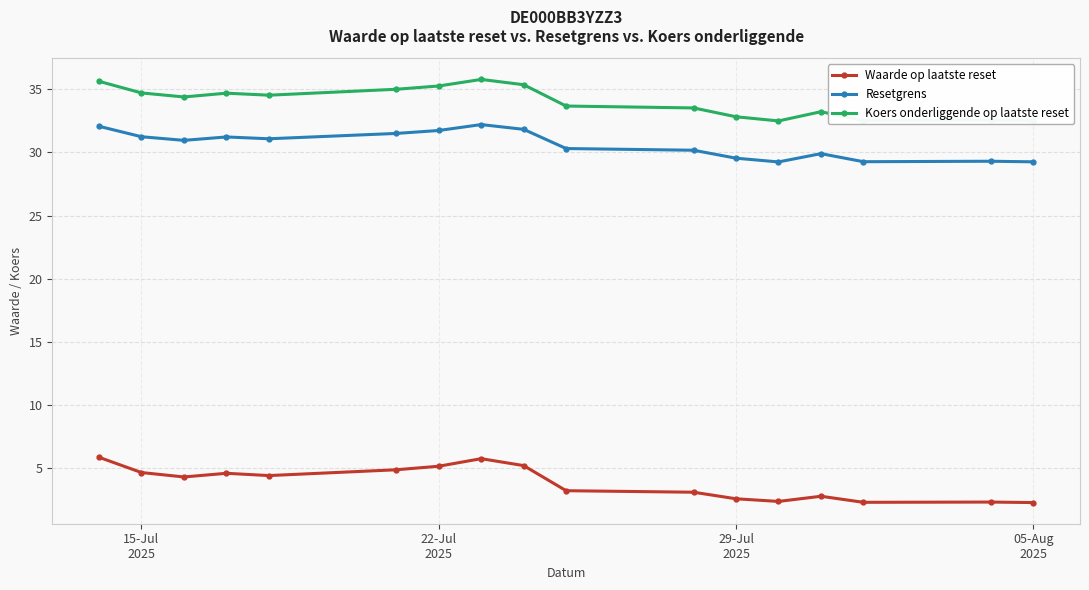

True or false: Resetgrens has more than 1 interior local peaks.

True